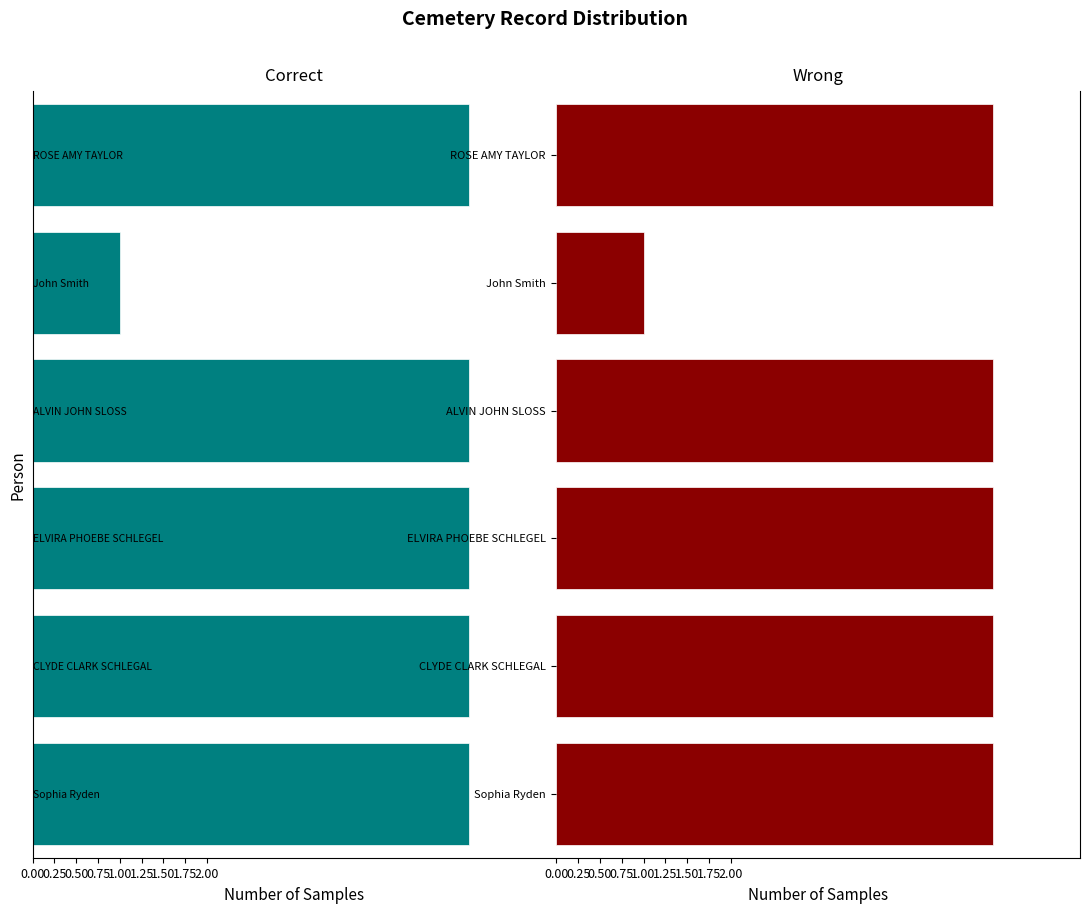

How many bars are there in each group?

2